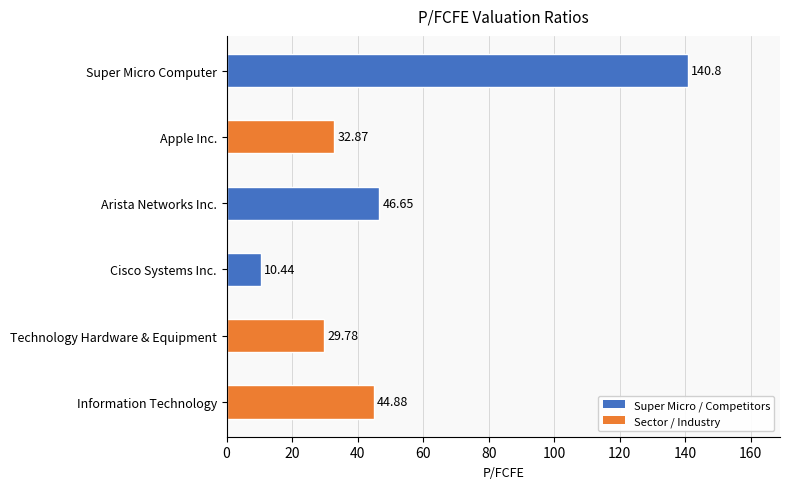

The chart shows a value of 9.9 at Apple Inc.. True or false?

False